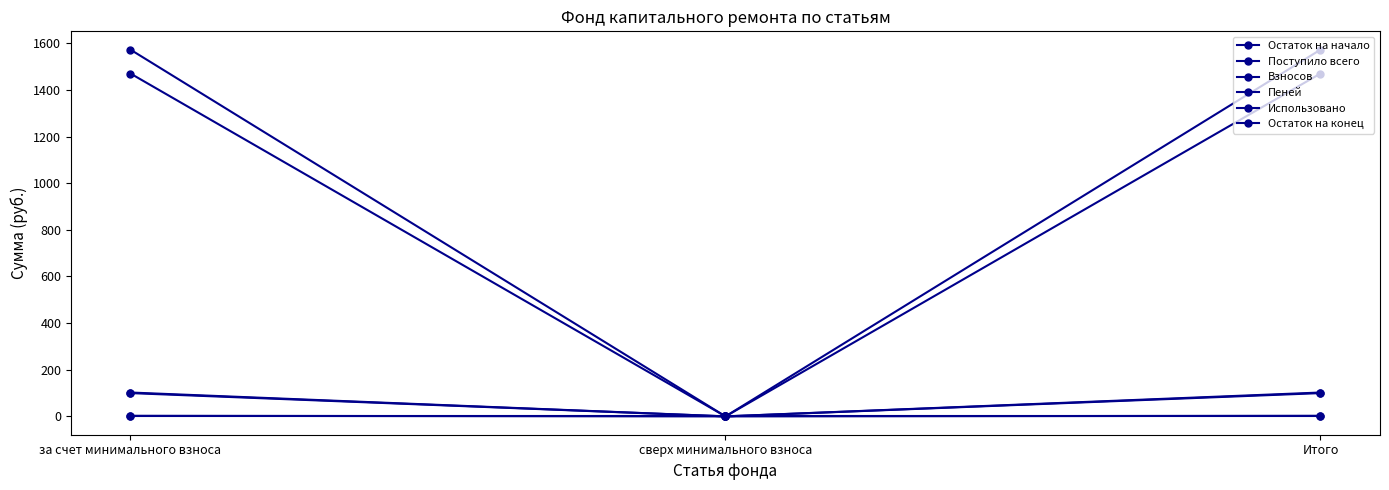

What position from the right is сверх минимального взноса?

2